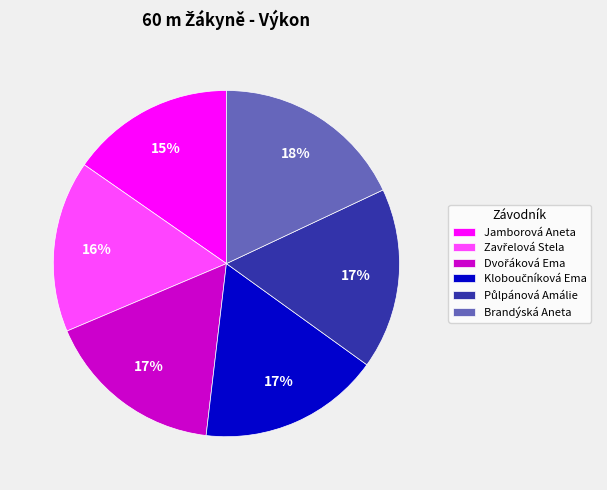

Count the number of slices in the pie.

6